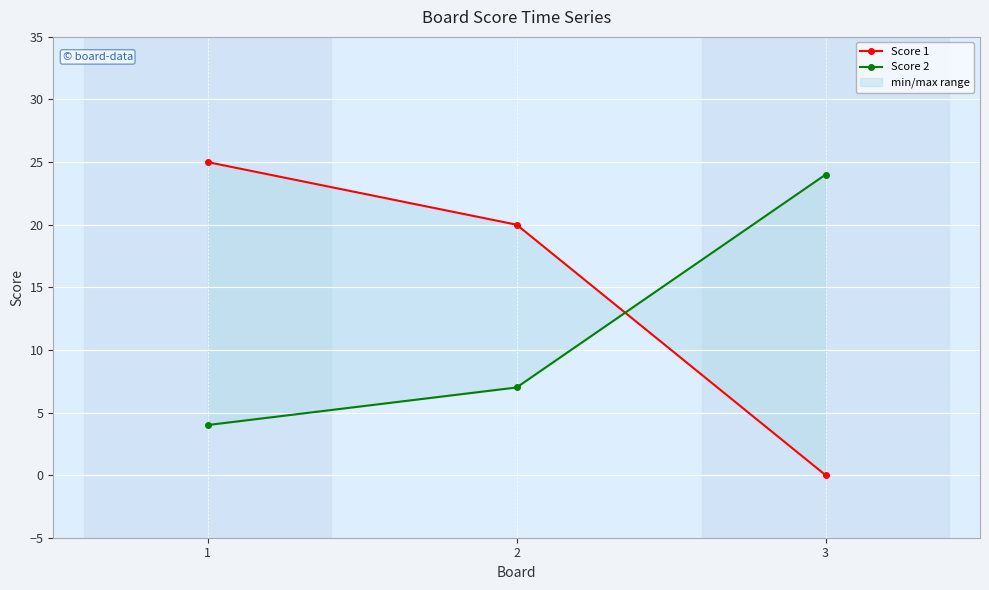

How many values in the Score 2 series are below 7?

1